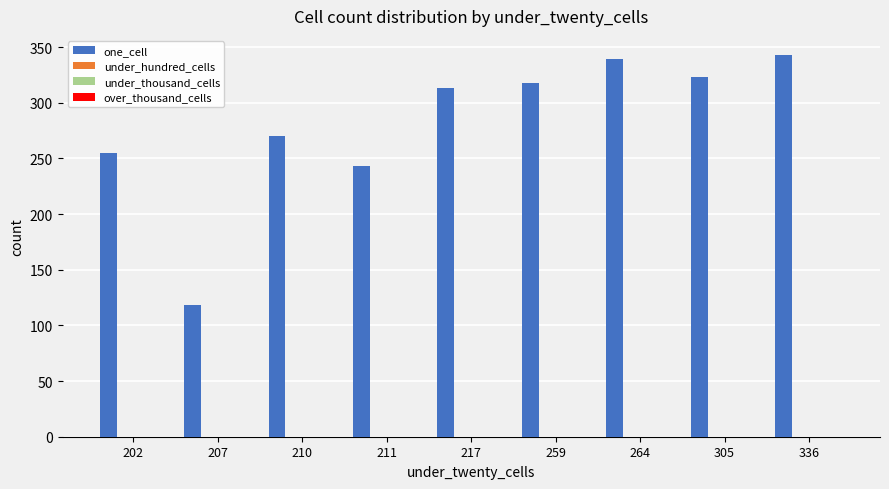

Does the chart contain stacked bars?

No